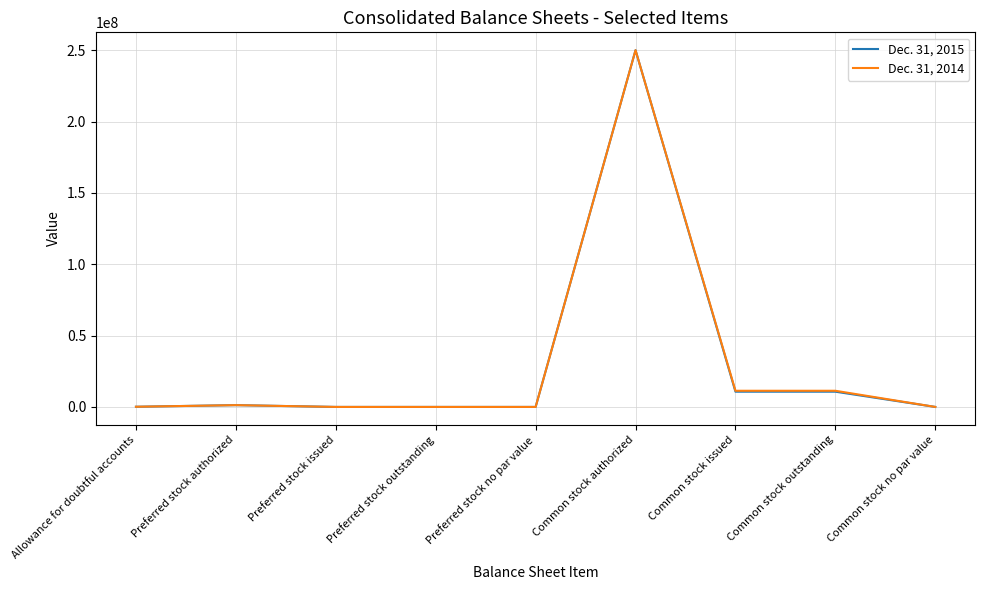

What is the difference between the Dec. 31, 2015 values at Common stock no par value and Common stock issued?

10685599